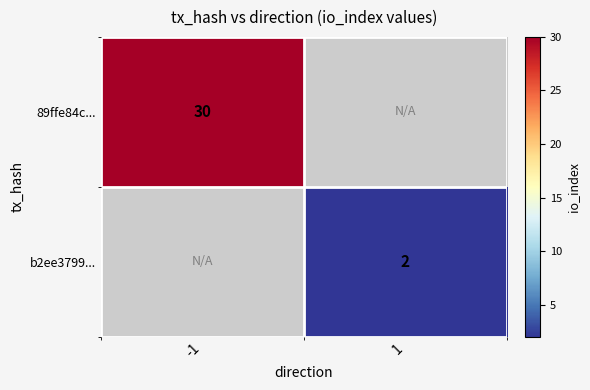

True or false: b2ee3799... has a value of 1 at 1.

False